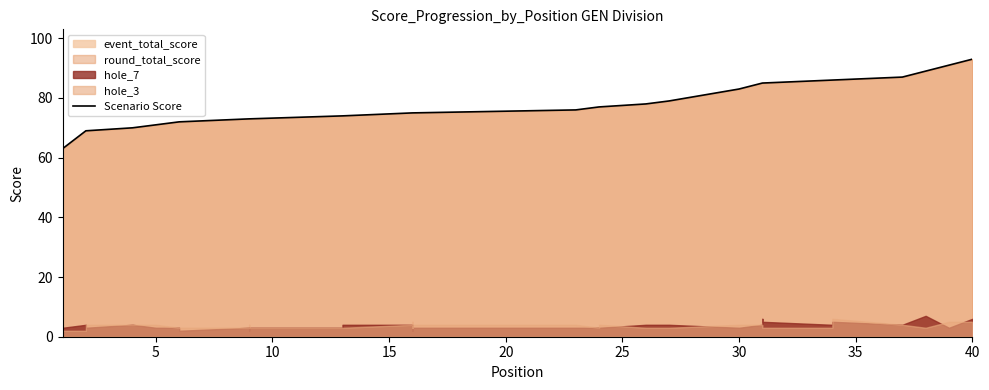

The value at 24 is 121. True or false?

False